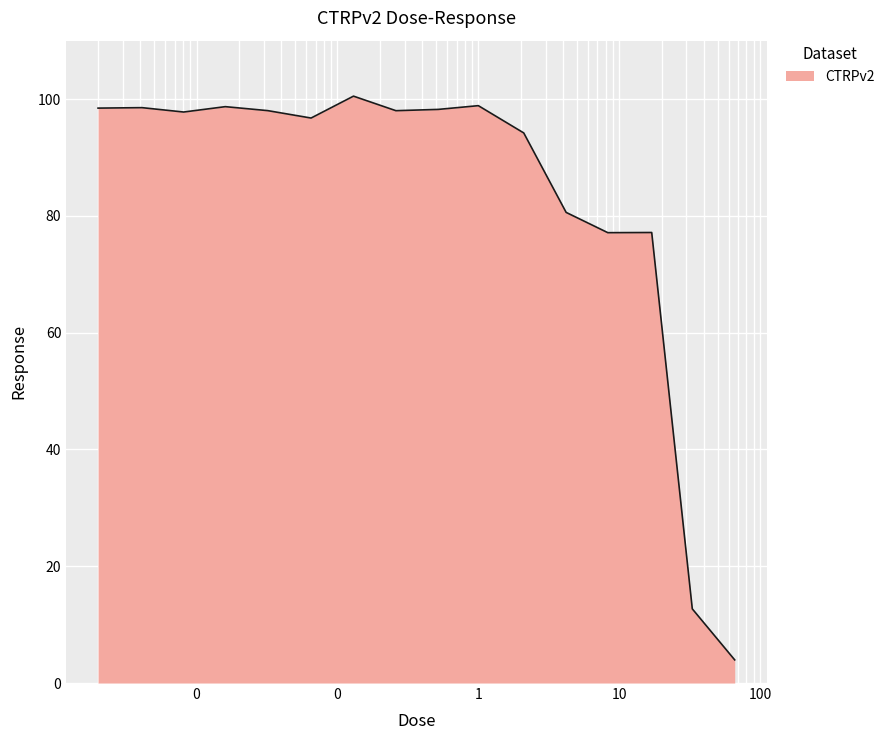

What is the difference between the maximum and minimum values?

96.5